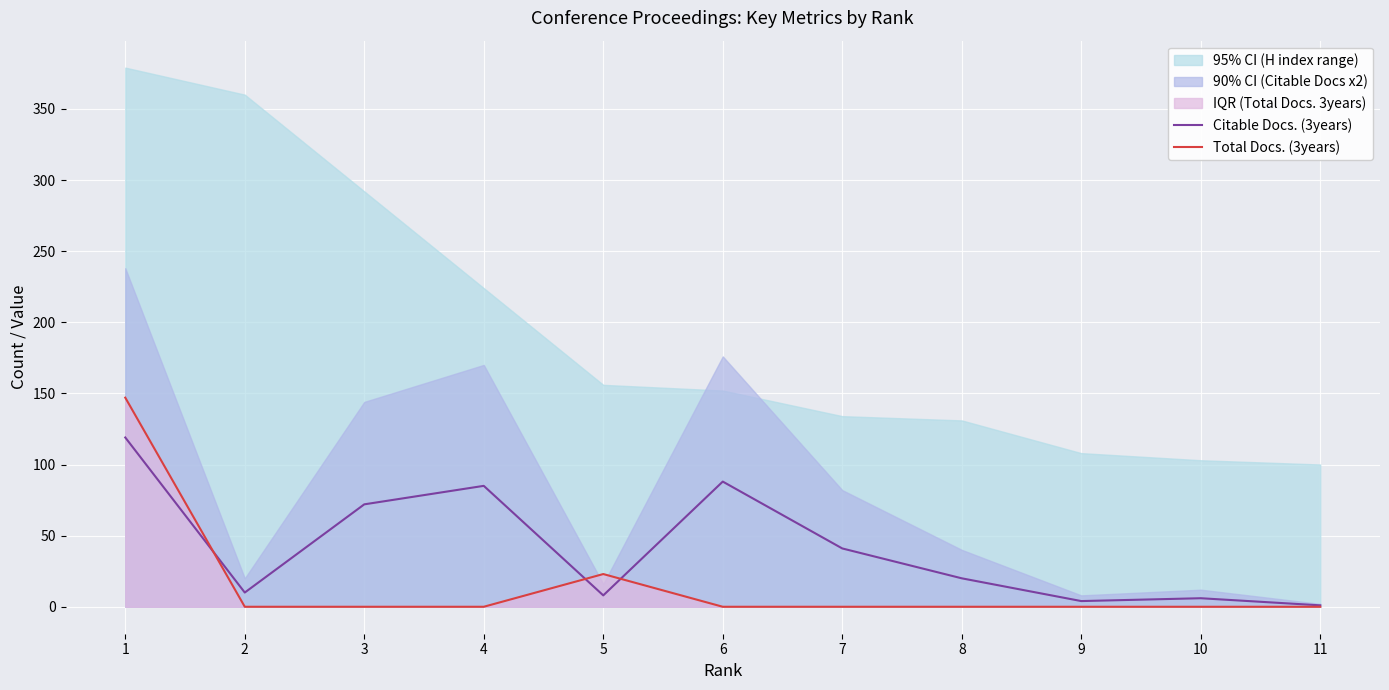

At which category does Citable Docs. (3years) reach its first local valley?

2